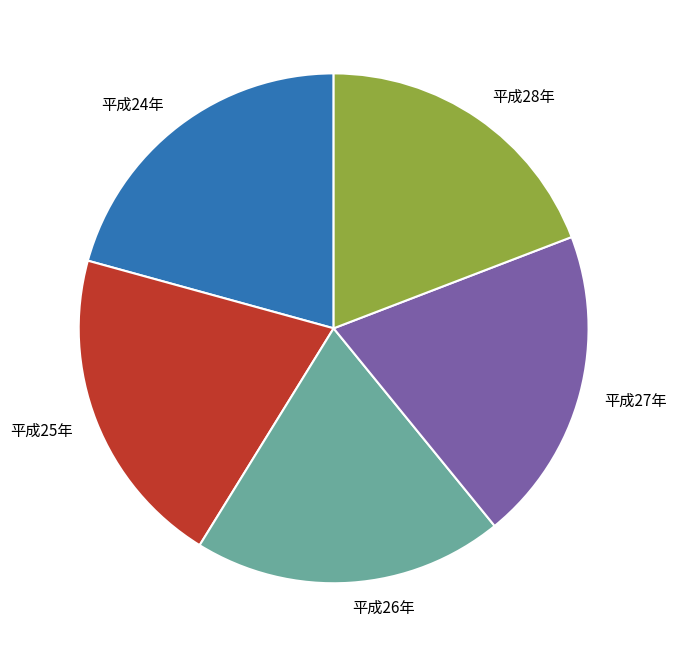

True or false: 平成26年 accounts for 20% of the total.

True